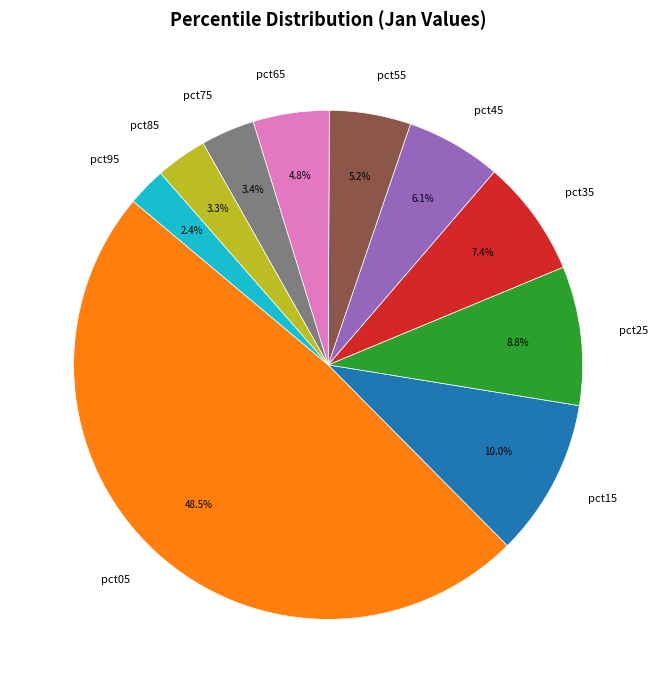

How much of the chart is everything except pct05?

51.5%